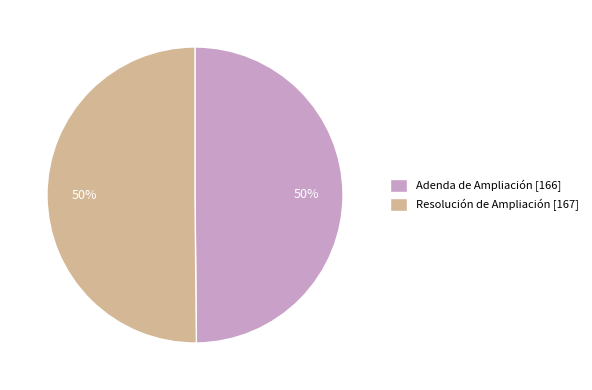

To the nearest percent, what is the combined percentage of Adenda de Ampliación and Resolución de Ampliación?

100%